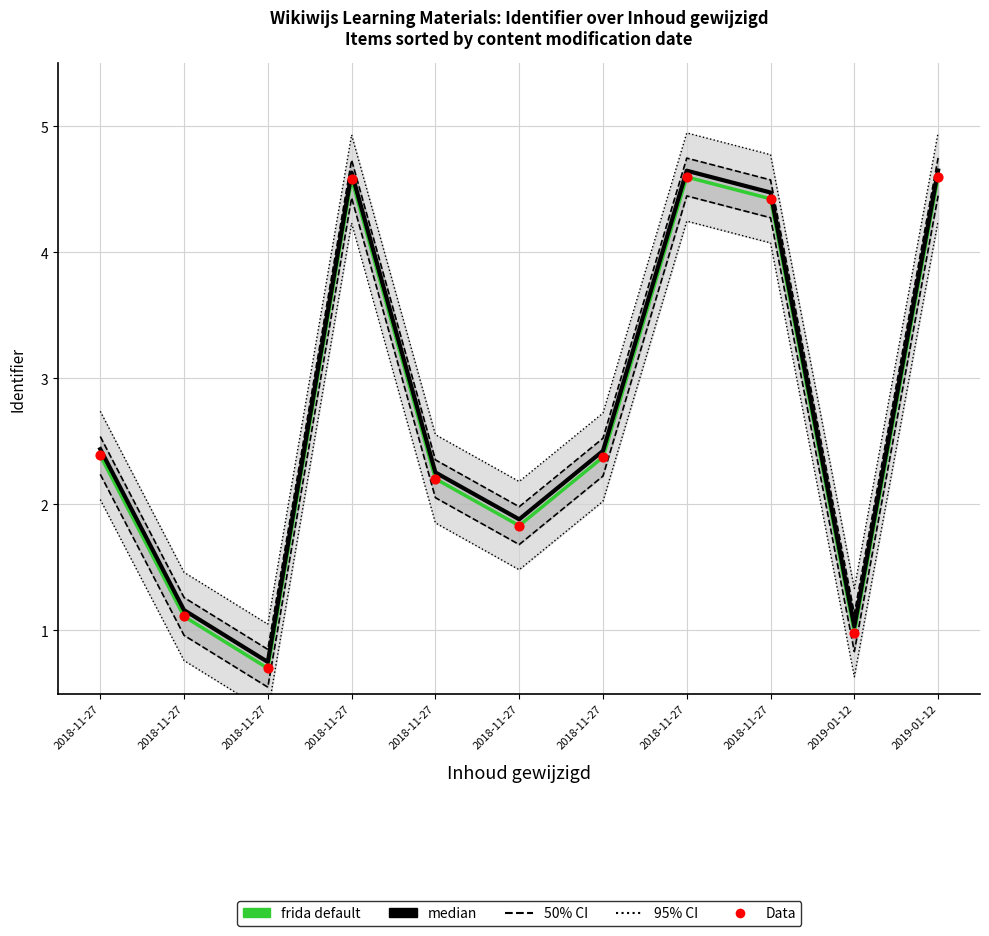

Which series has the largest total across all categories?

median